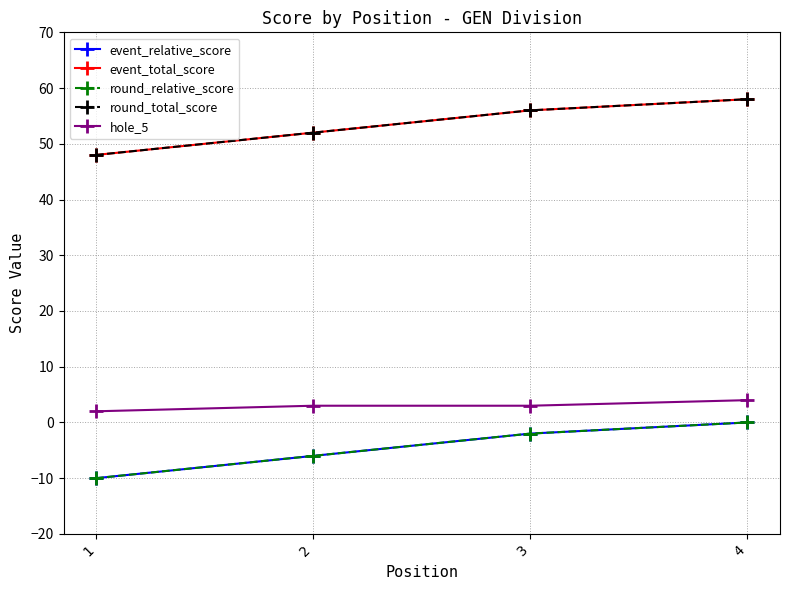

True or false: round_total_score and event_relative_score intersect in this chart.

False